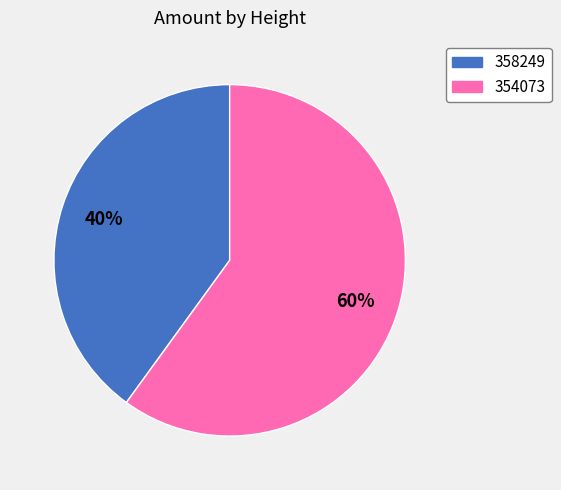

How many slices are in this pie chart?

2